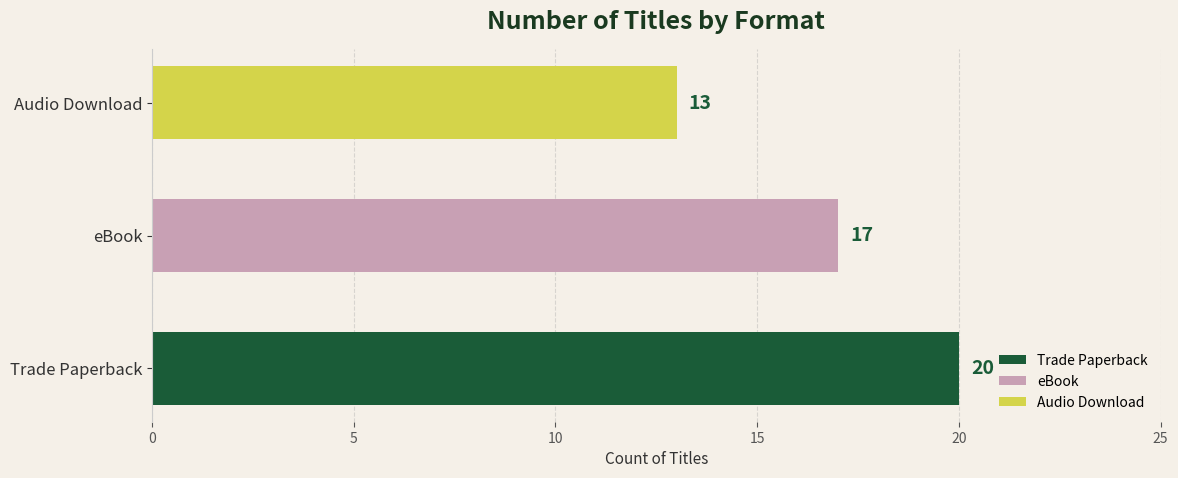

What is the average value?

17